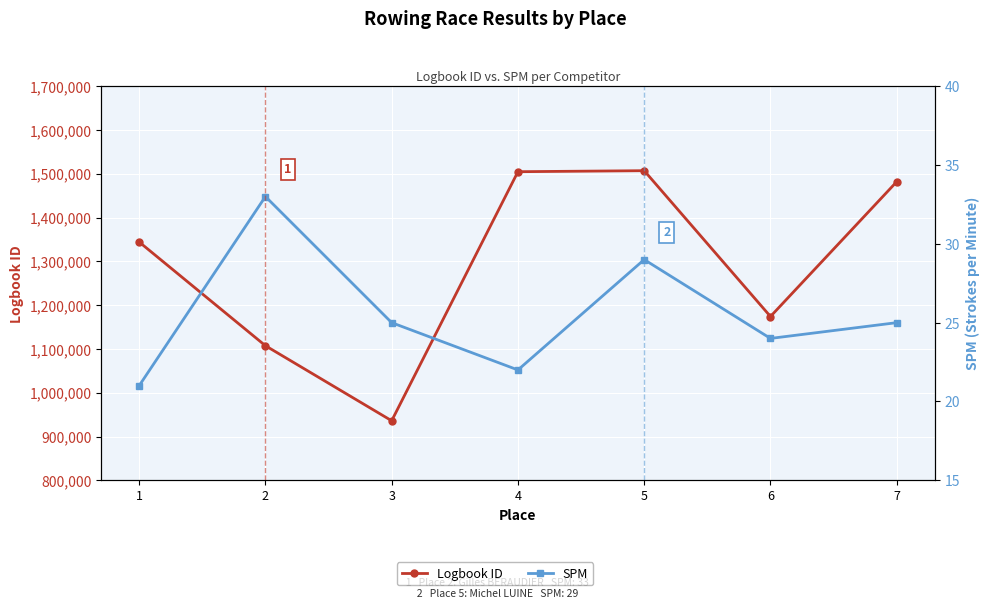

At which category does Logbook ID reach its first local valley?

3